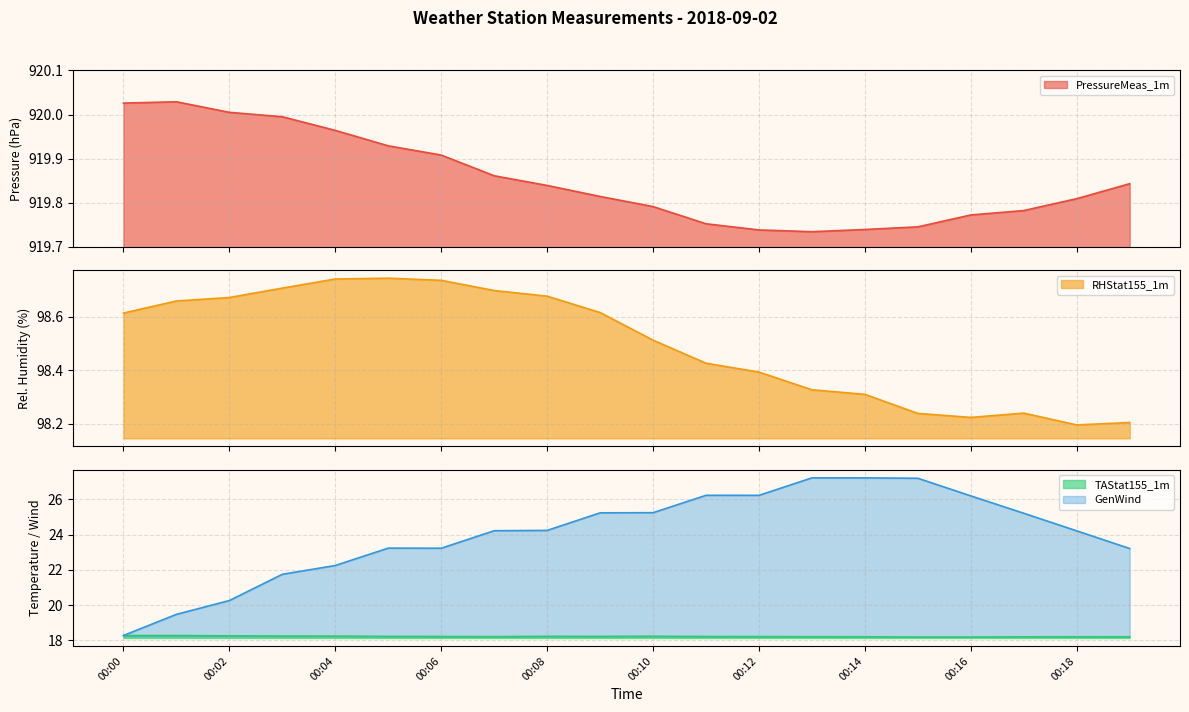

What is the value of the TAStat155_1m point at the 1st from the left?

18.3